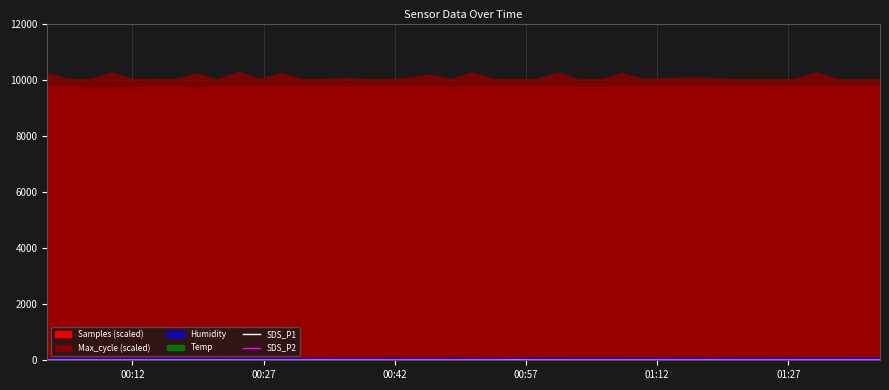

What is the average value of the SDS_P1 series?

5.5